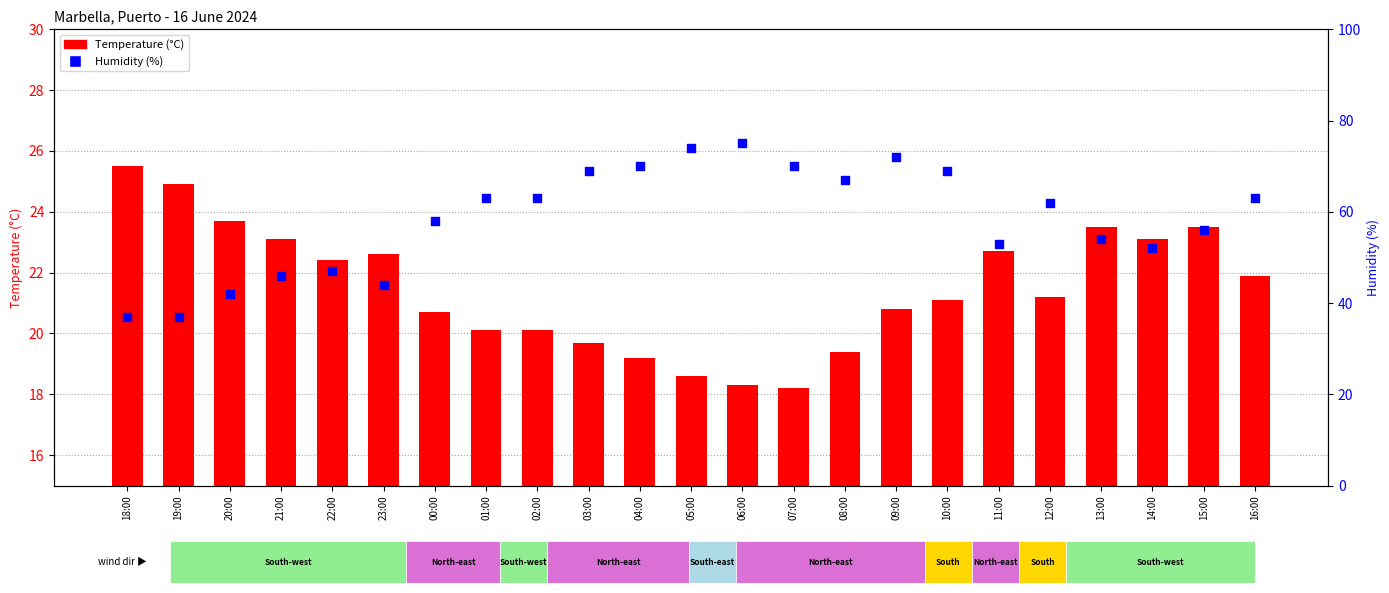

What is the total value across all series at 16:00?

84.9